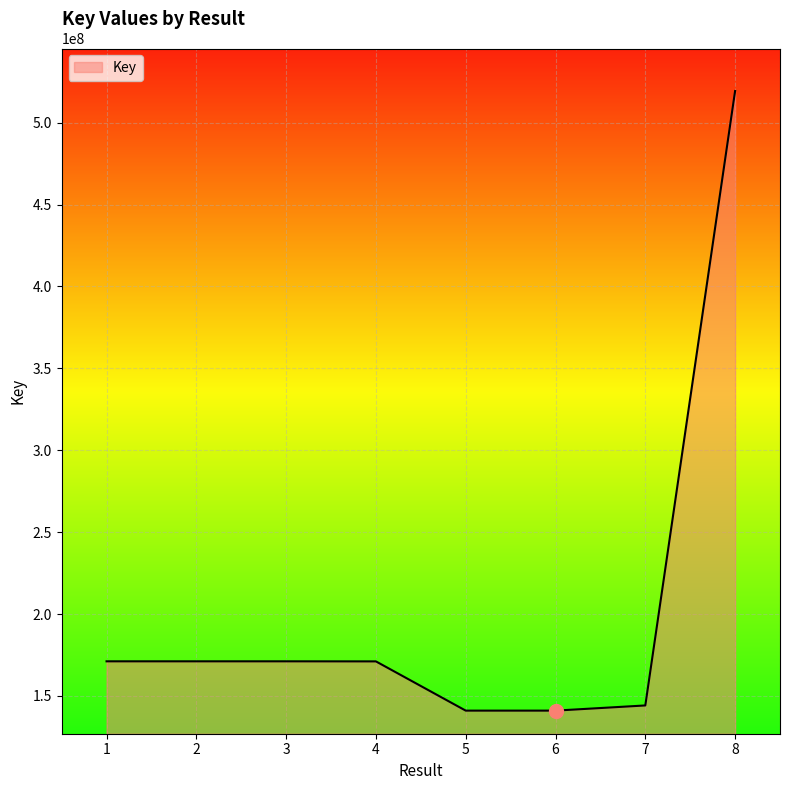

Read the value at 1, to the nearest 100.

171118900